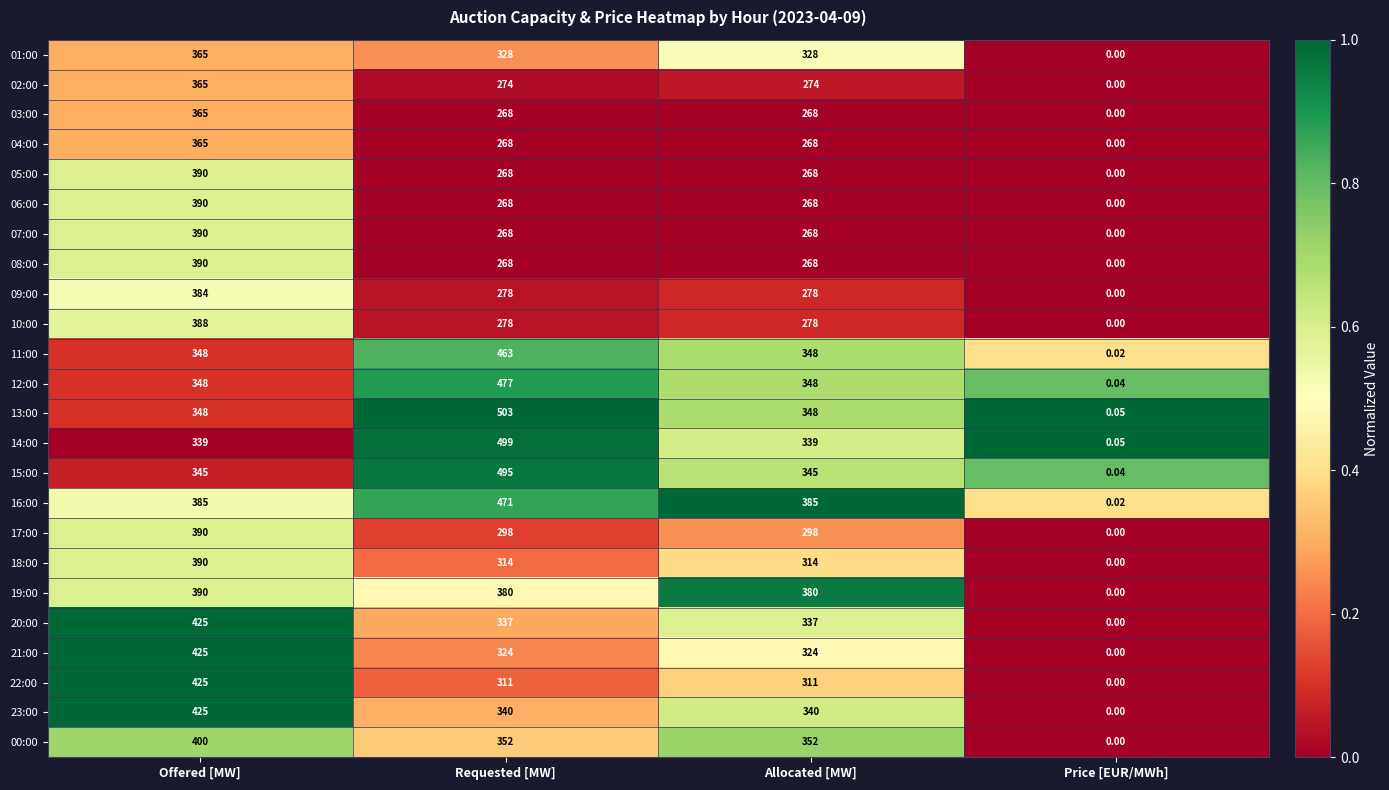

At which label does 05:00 first exceed 268?

Offered [MW]